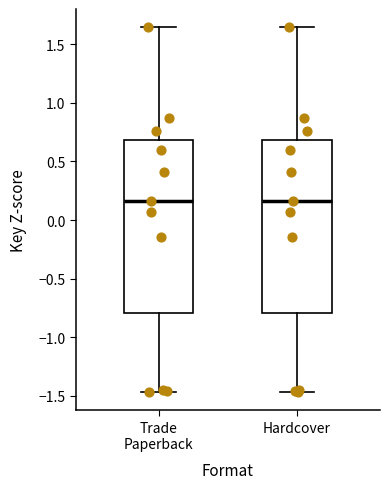

Reading left to right, read every box against the y-axis: the position of its median line, the range the box covers, and the ends of its whiskers. The values are not printed on the chart, so give them approximately, as read against the axis.

Trade Paperback: median 0.15, box -0.80 to 0.70, whiskers -1.45 to 1.65
Hardcover: median 0.15, box -0.80 to 0.70, whiskers -1.45 to 1.65